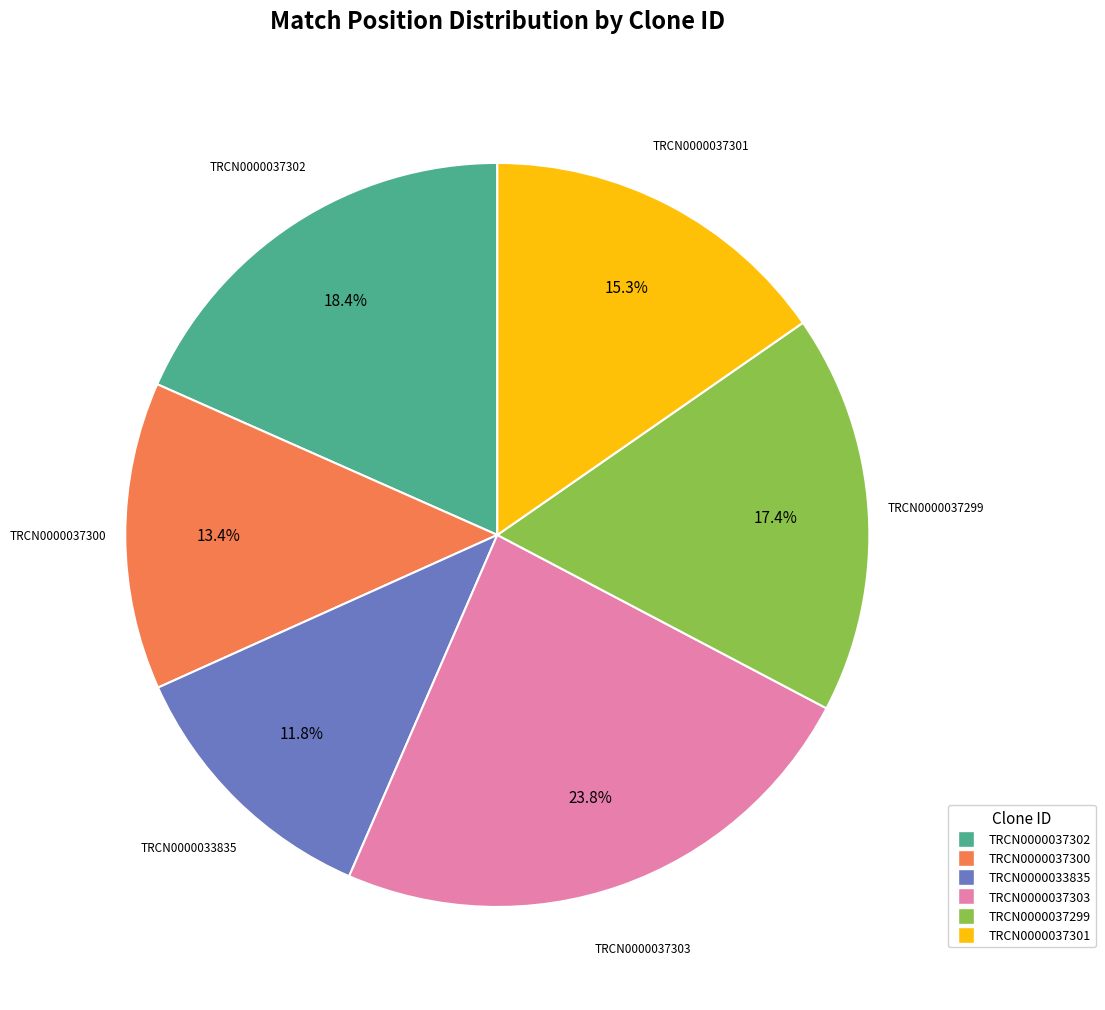

The TRCN0000033835 slice represents 12% of the pie. True or false?

True